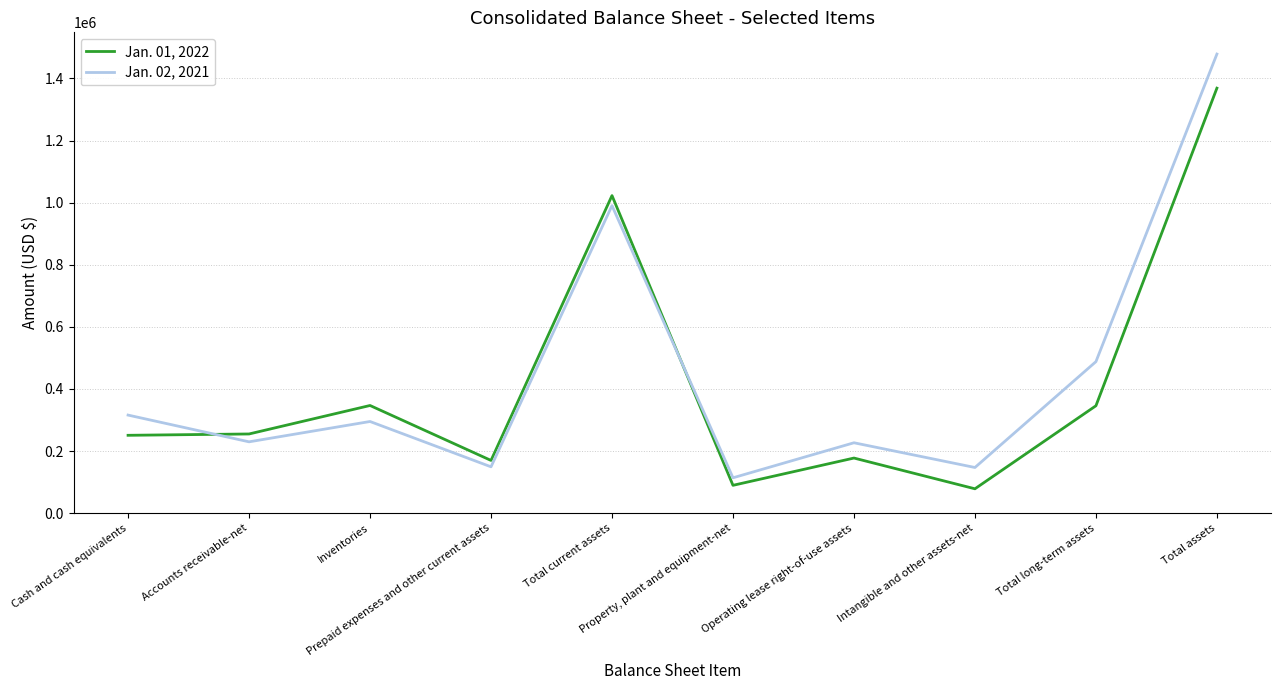

Which series has the largest total across all categories?

Jan. 02, 2021